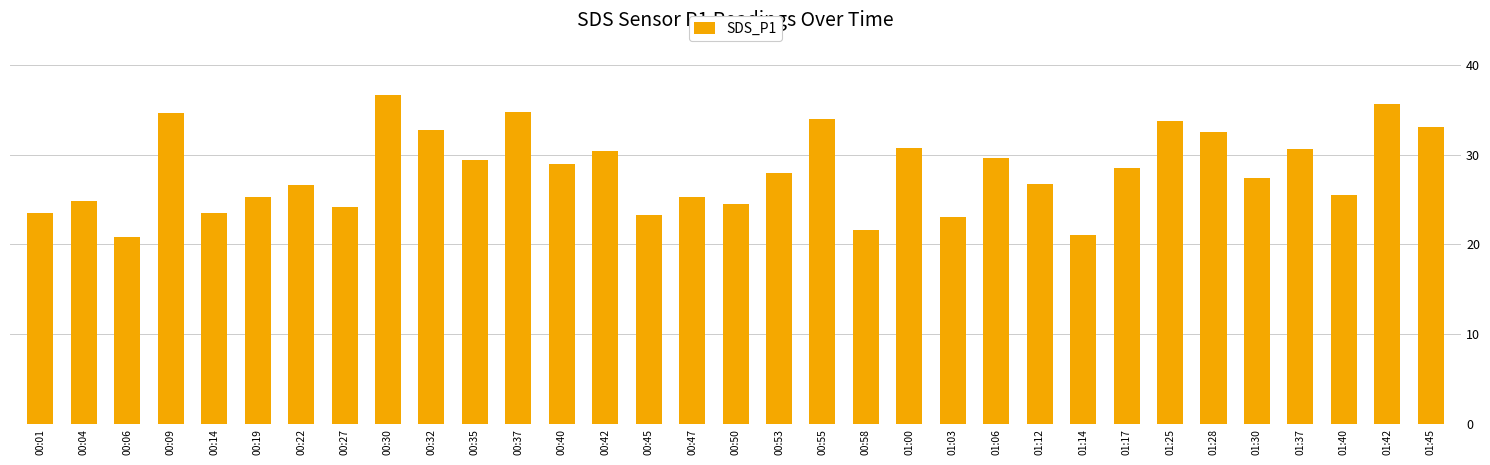

What is the label of the 28th bar from the right?

00:19